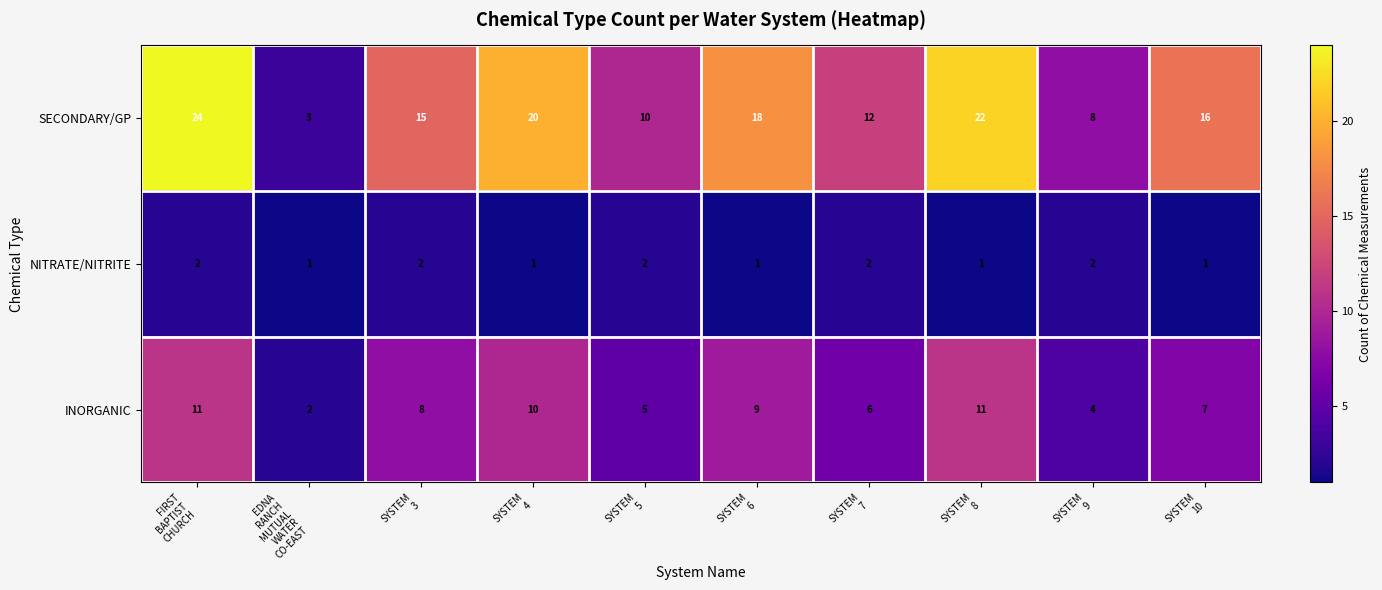

What is the highest value of the INORGANIC series?

11